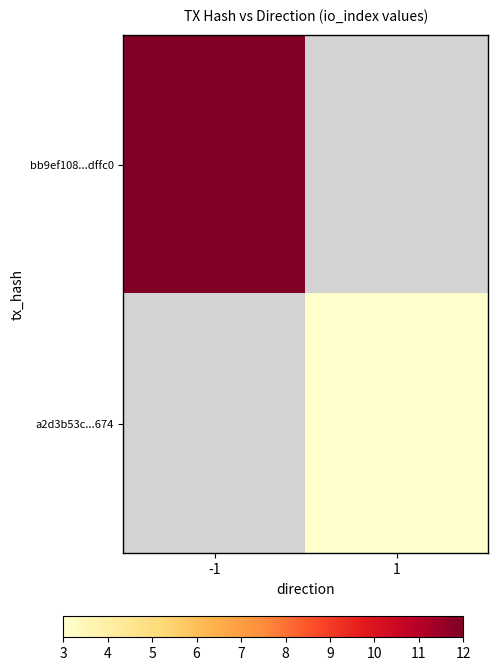

At how many categories does at least one series exceed 7?

1